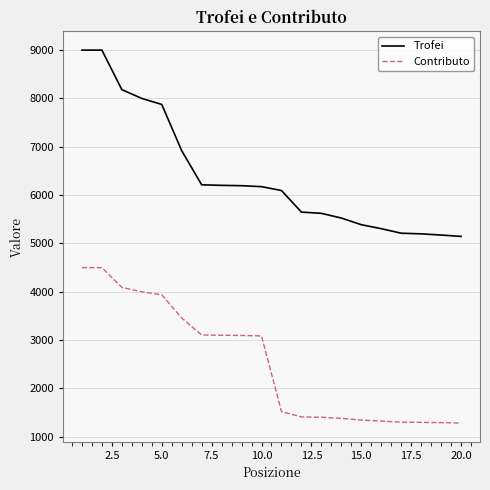

What is the minimum value shown in the chart?

1286